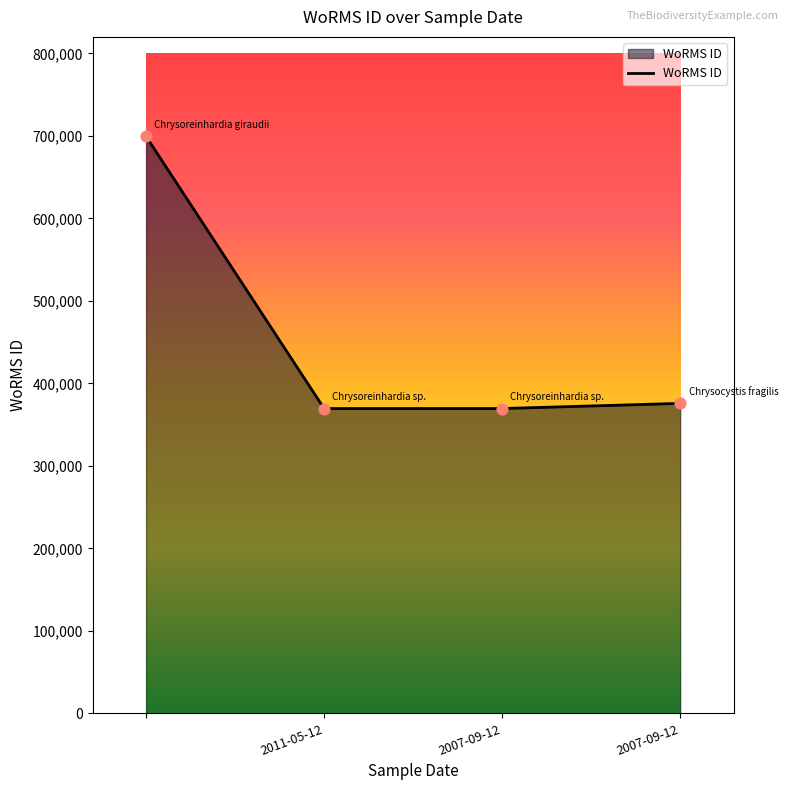

What is the average value?

453534